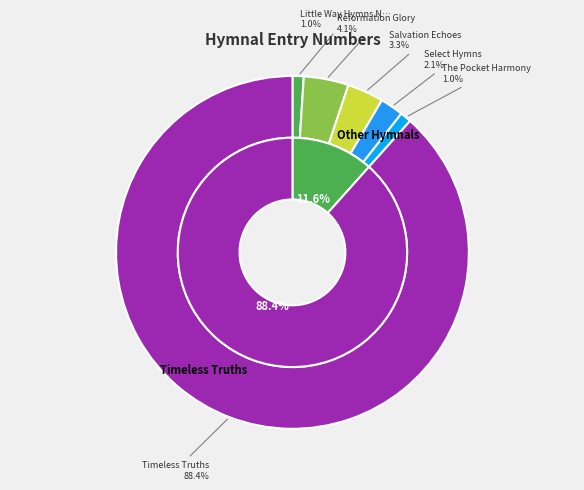

To the nearest percent, what is the average slice percentage?

17%